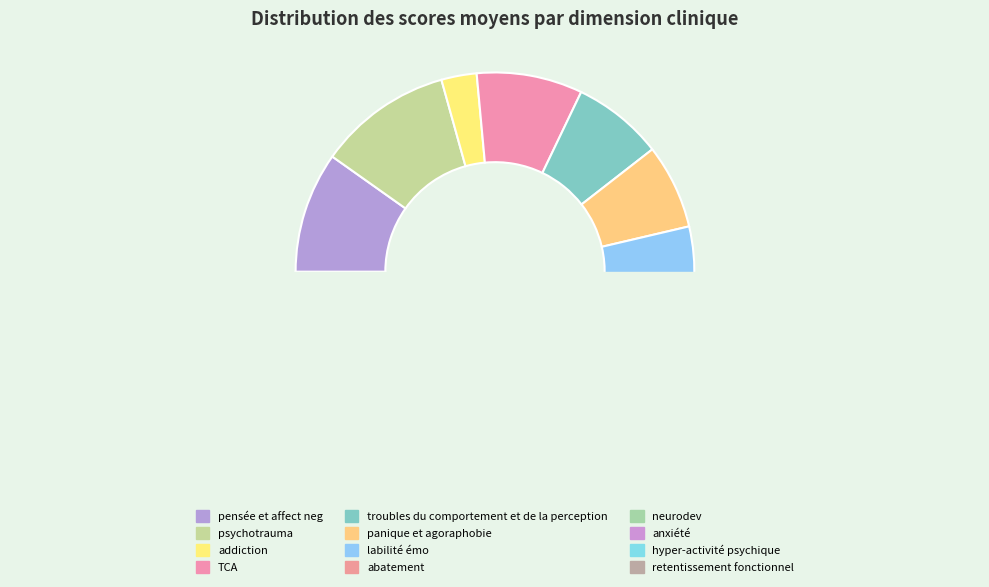

True or false: pensée et affect neg accounts for 25% of the total.

False